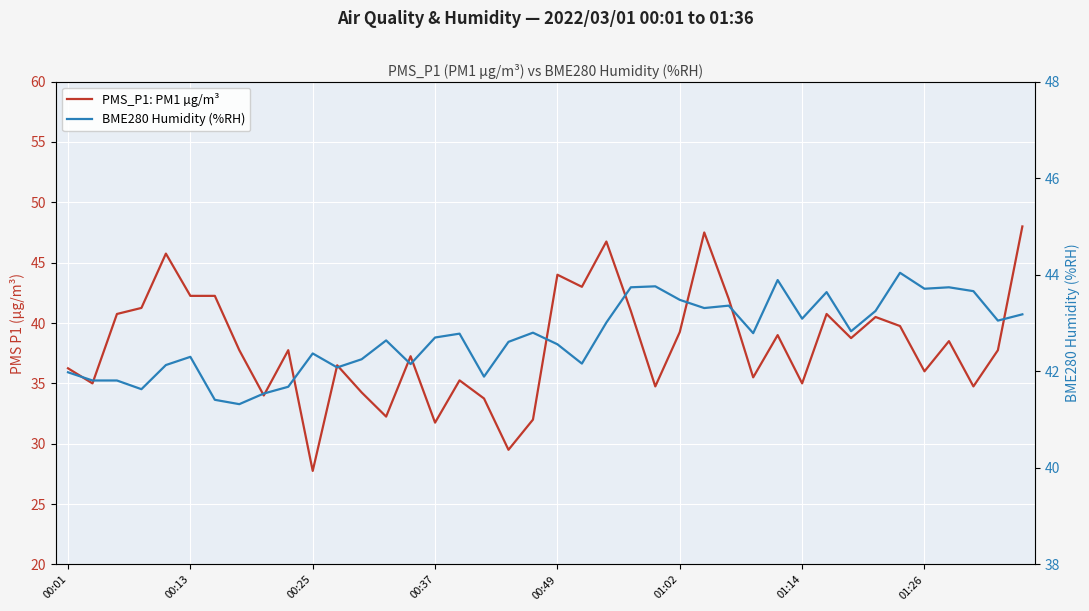

Rank the series at 28 from highest to lowest value.

BME280 Humidity (%RH), PMS_P1: PM1 µg/m³